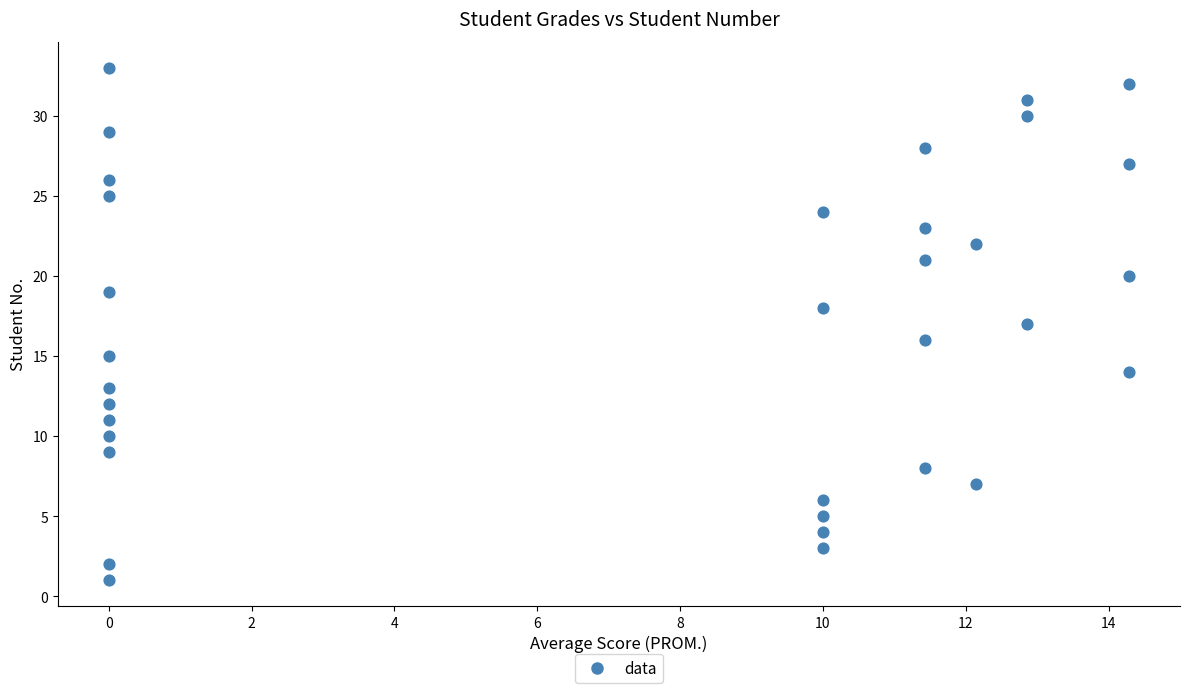

What is the range of Y values (max minus min)?

32